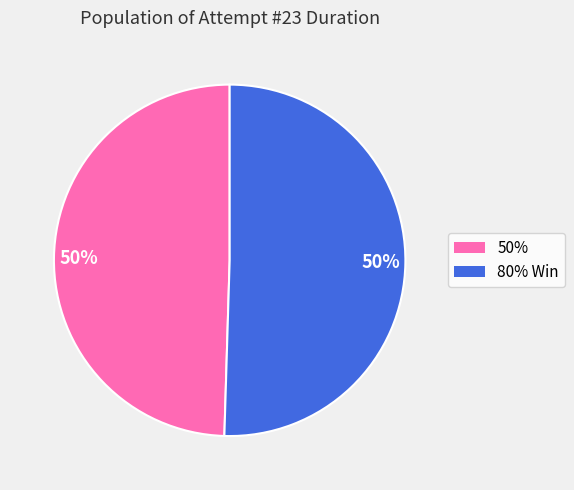

To the nearest percent, what is the average slice percentage?

50%